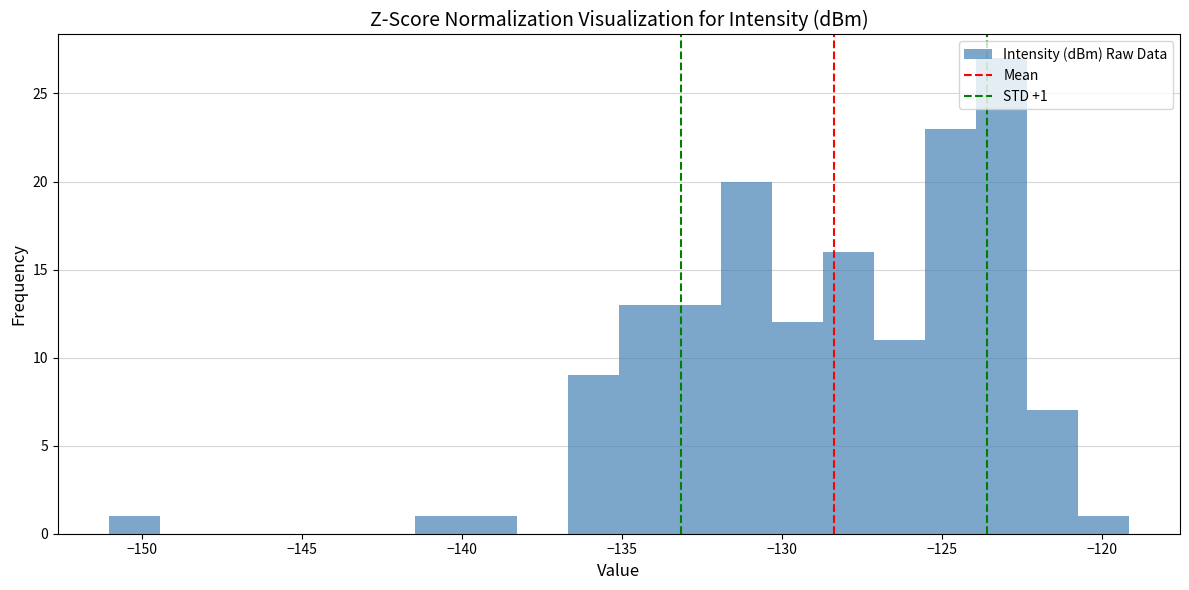

Around what value on the x-axis is the tallest bar? Give the approximate position of its centre, as read against the axis.

-123.0